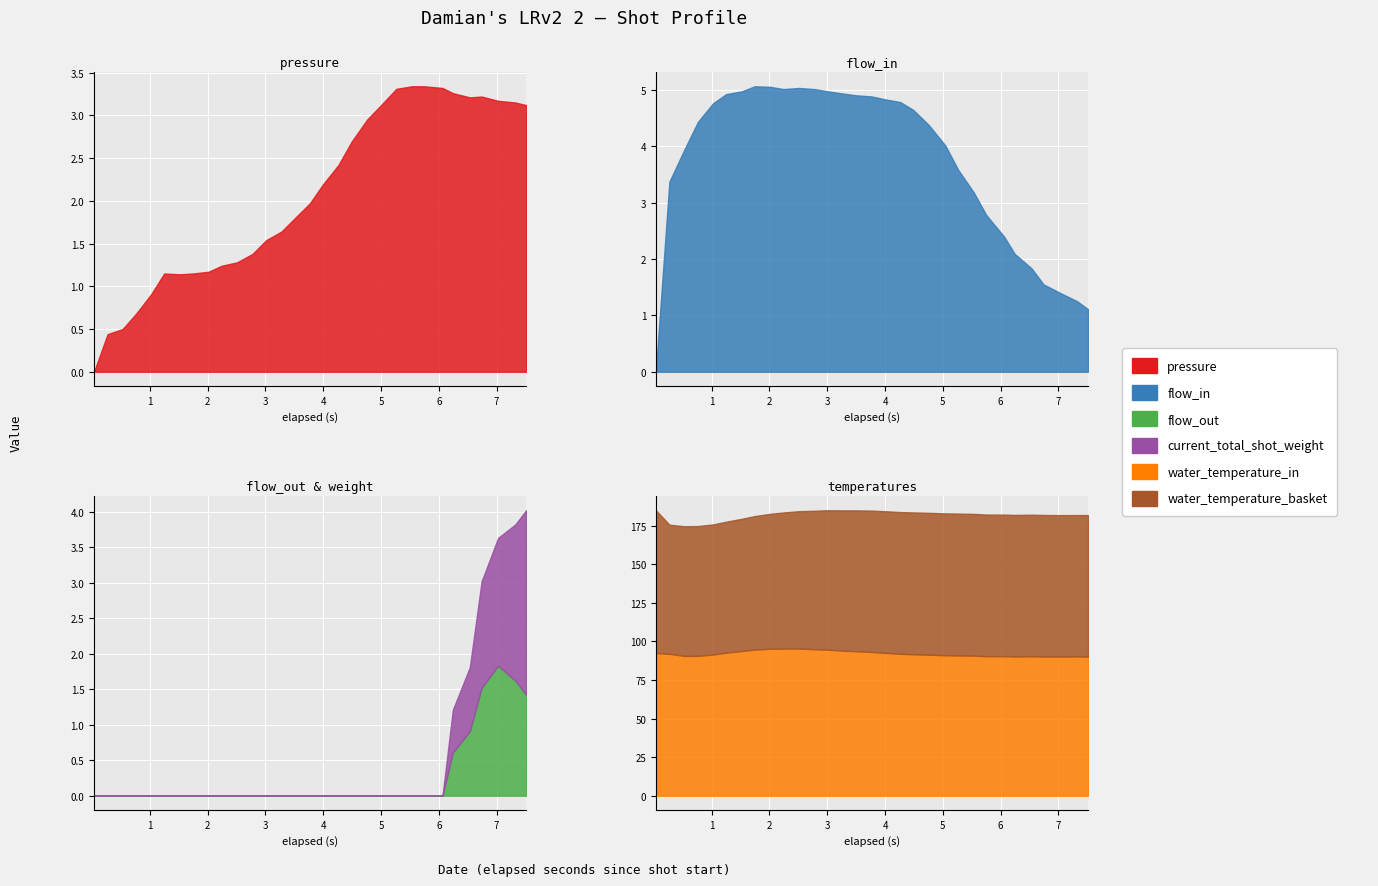

What is the maximum value for pressure?

3.3